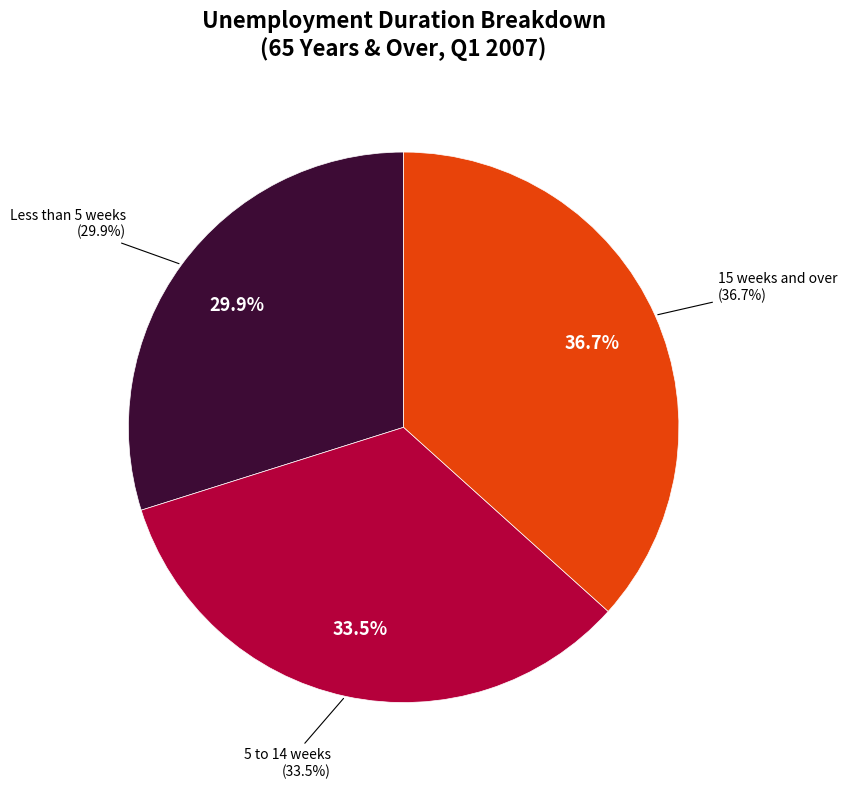

Which slice is the smallest?

Less than 5 weeks